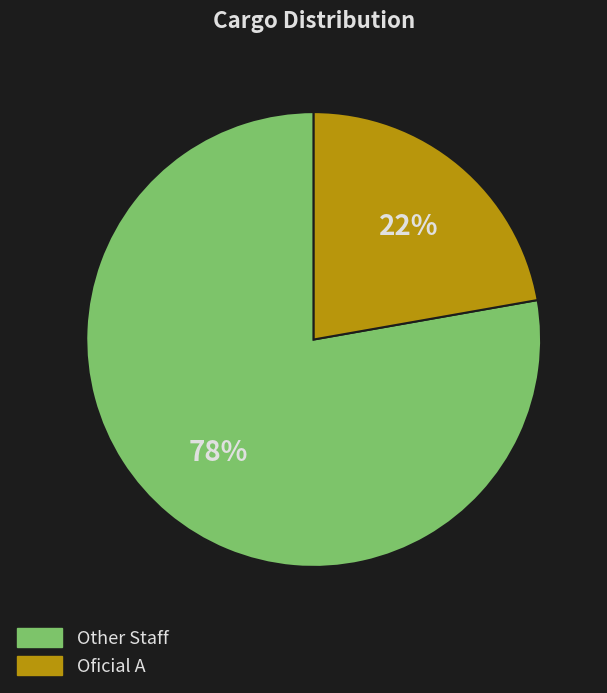

To the nearest percent, what is the difference between the largest and smallest slice percentages?

56%